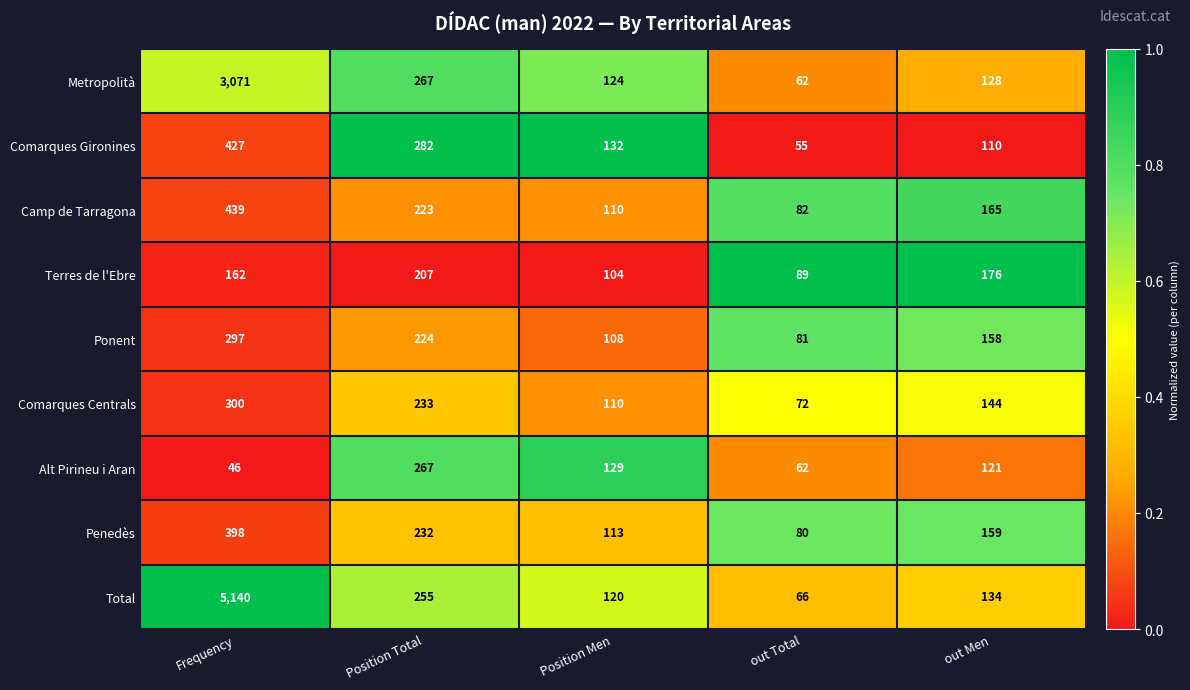

The Ponent series shows 244 at out Men. True or false?

False